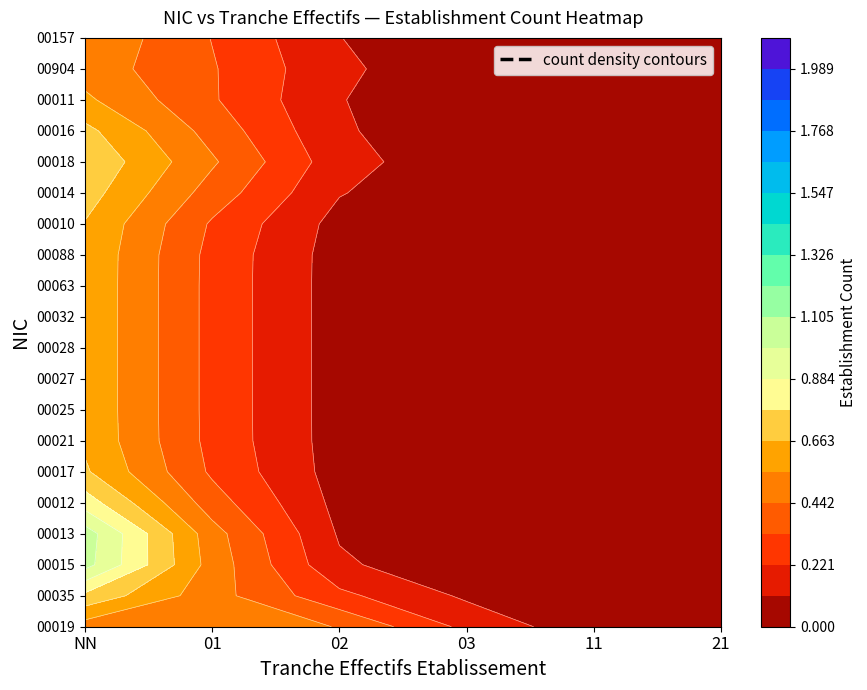

Which series changed the most between 03 and 11?

00019